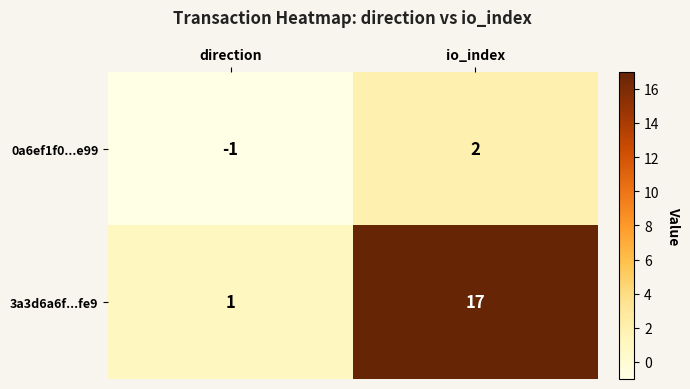

The 3a3d6a6f...fe9 series shows 1 at direction. True or false?

True